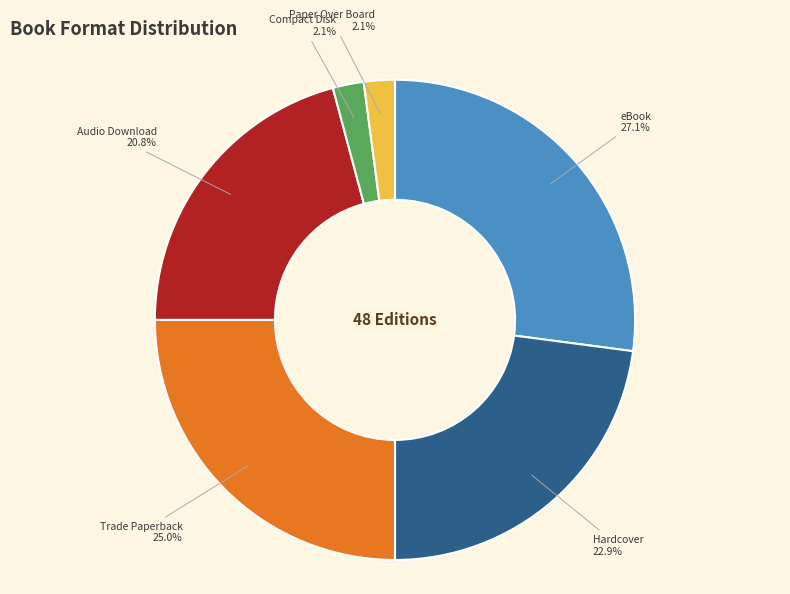

To the nearest percent, what is the difference between the largest and smallest slice percentages?

25%